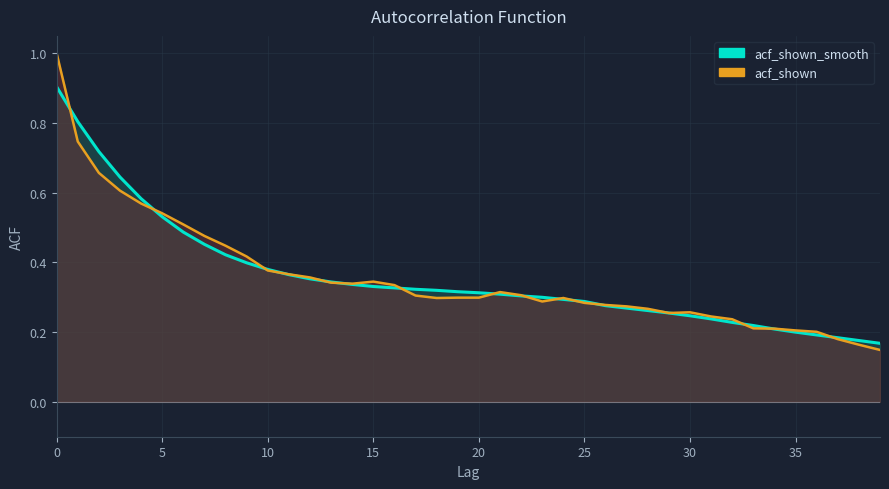

Between 23 and 10, which is larger?

10